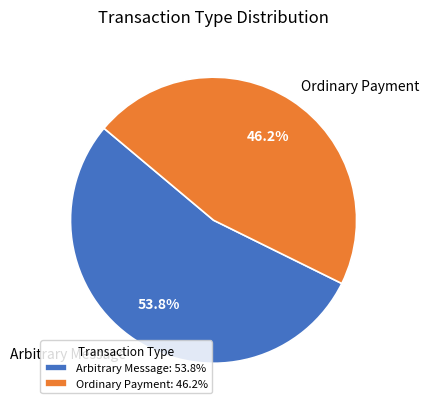

Count the number of slices in the pie.

2